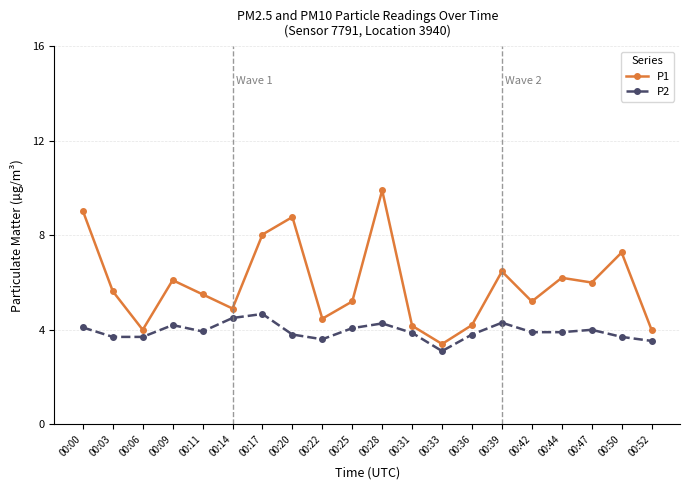

What is the difference between the maximum and minimum values in the P1 series?

6.5